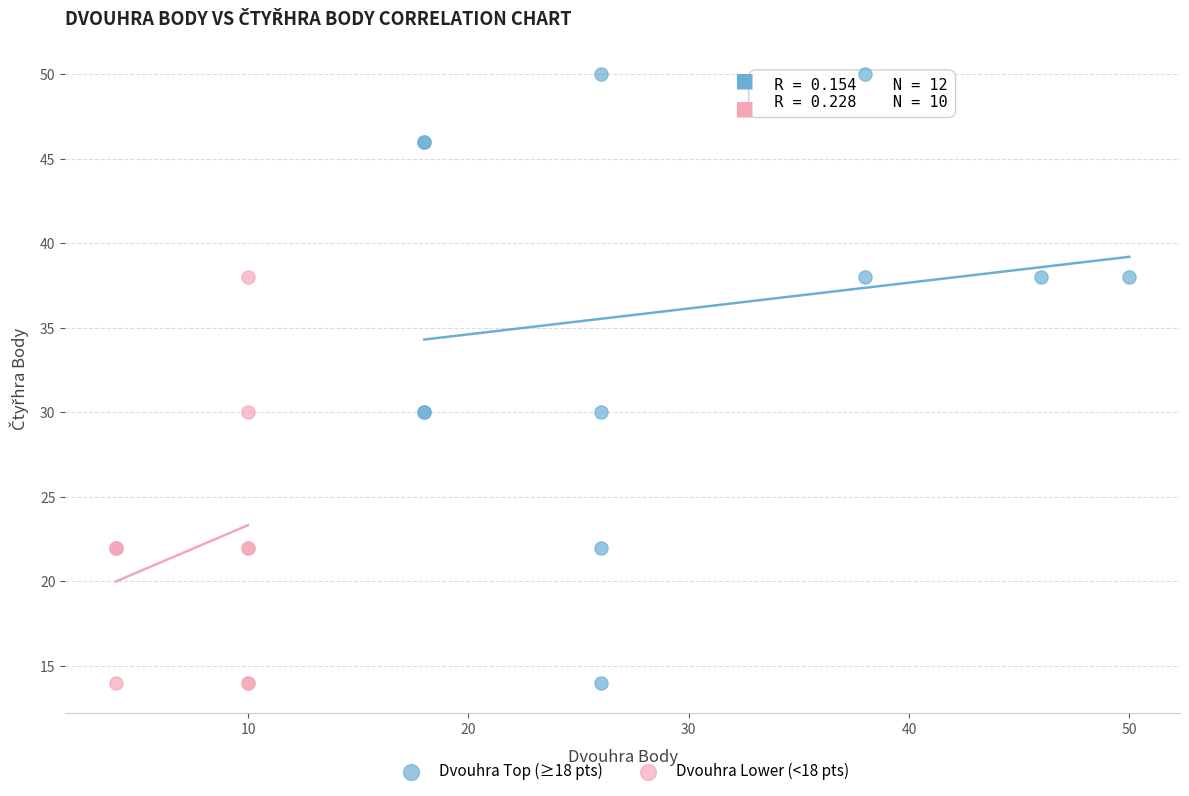

Which series reaches the maximum Y coordinate?

Dvouhra Top (≥18 pts)